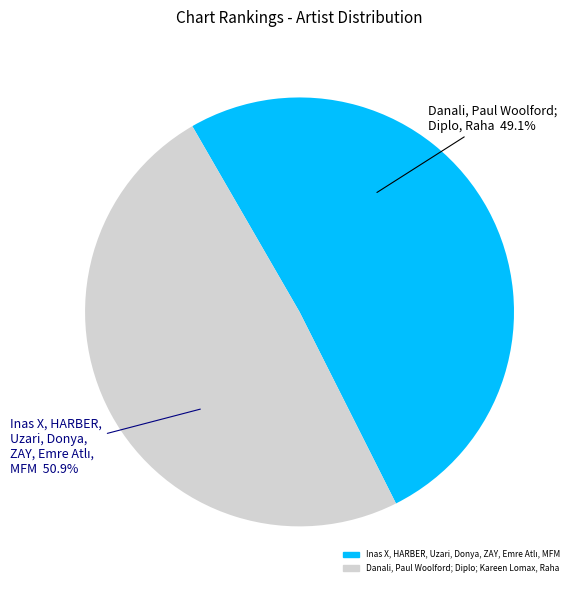

Does Donya account for over 50% of the chart?

No